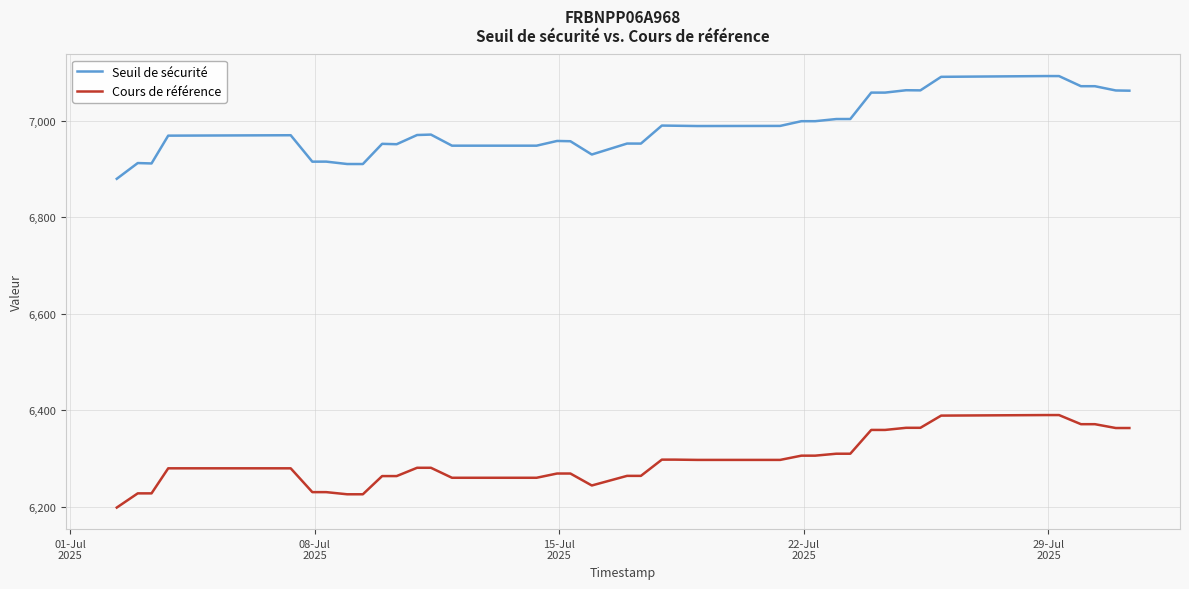

True or false: Seuil de sécurité and Cours de référence cross at least once.

False